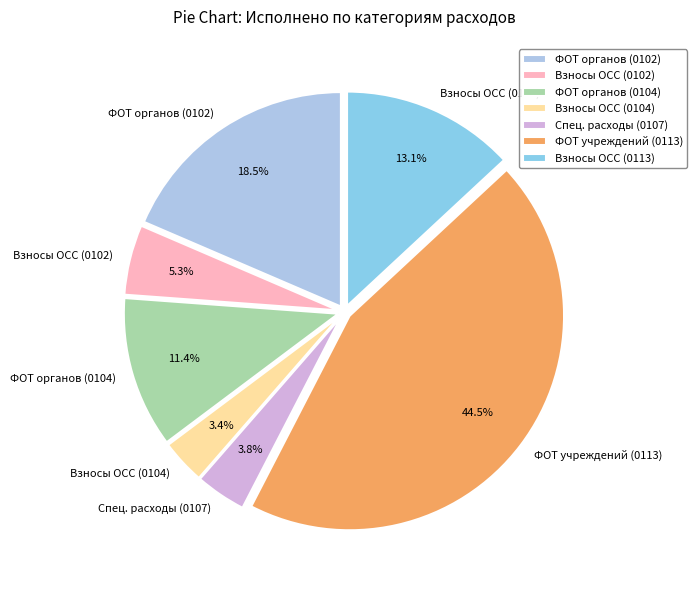

How many slices are in this pie chart?

7